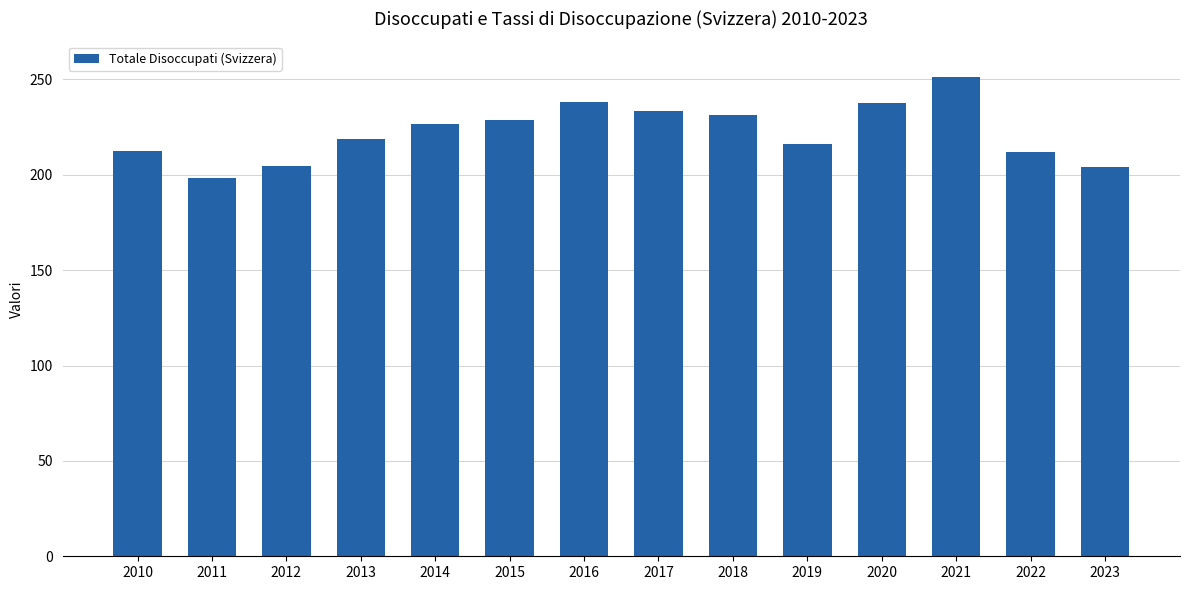

Between 2013 and 2019, which is larger?

2013